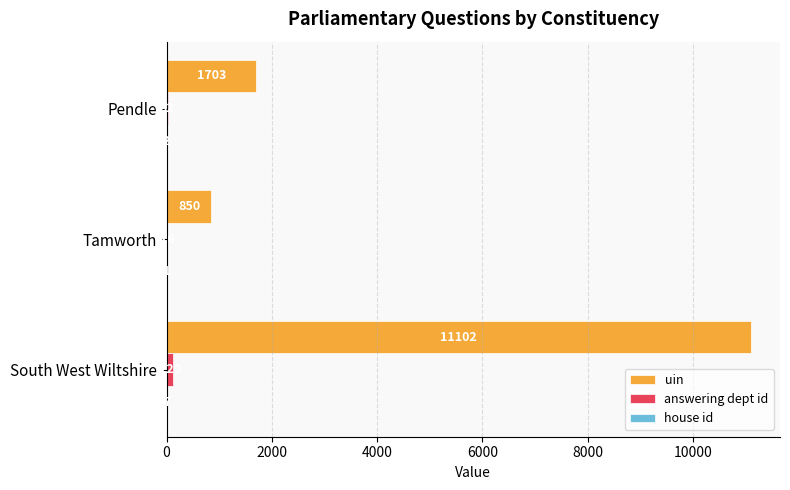

What is the maximum value shown in the chart?

11102